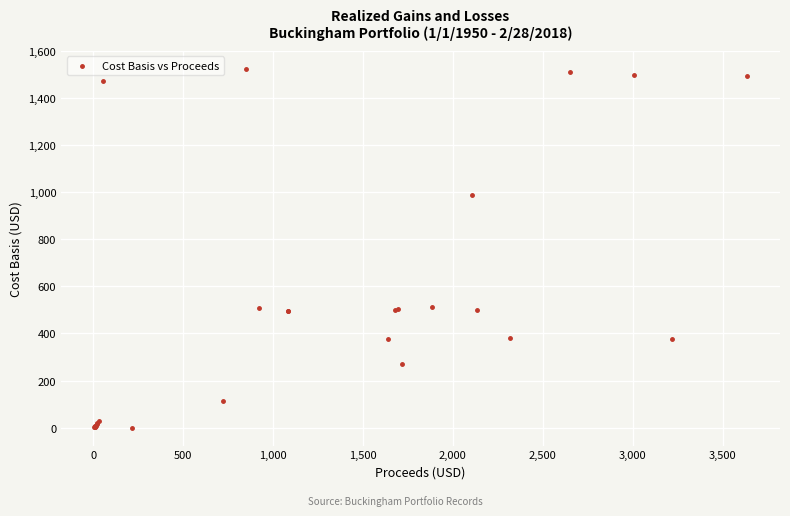

What Y value in the scatter plot is closest to 762?

988.4